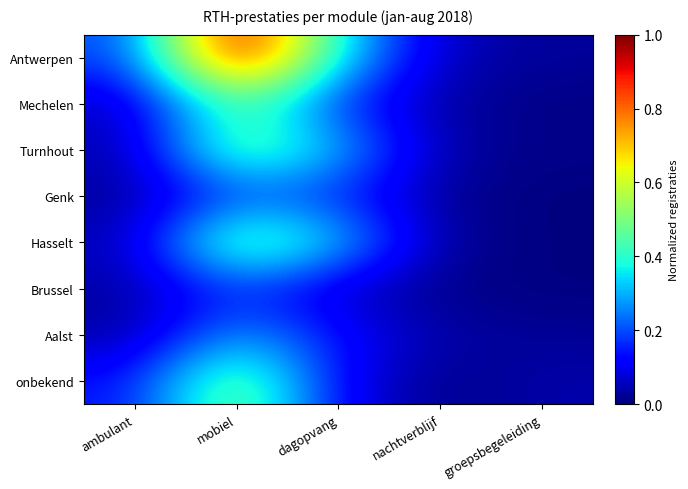

How many data points does each series have?

5